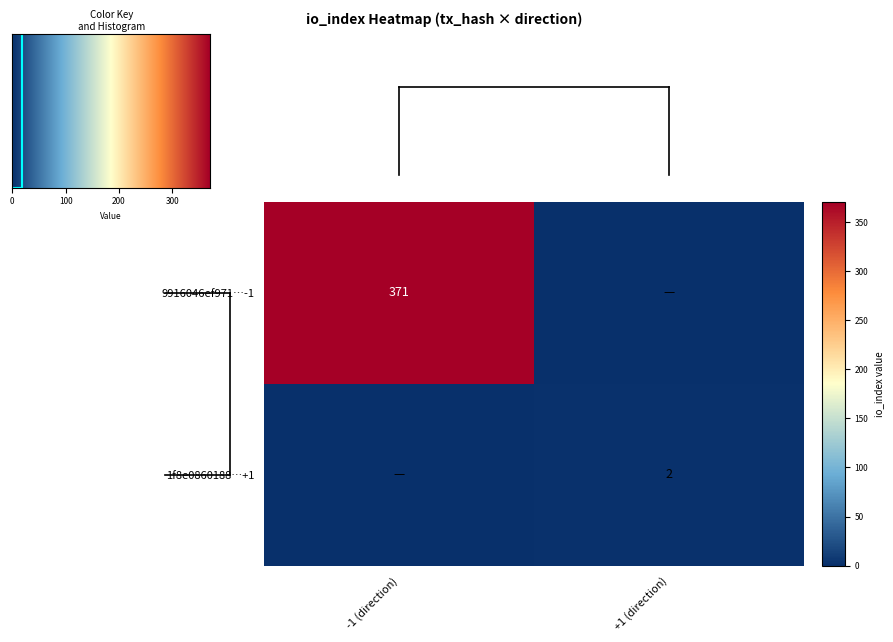

Count the number of categories in the chart.

2